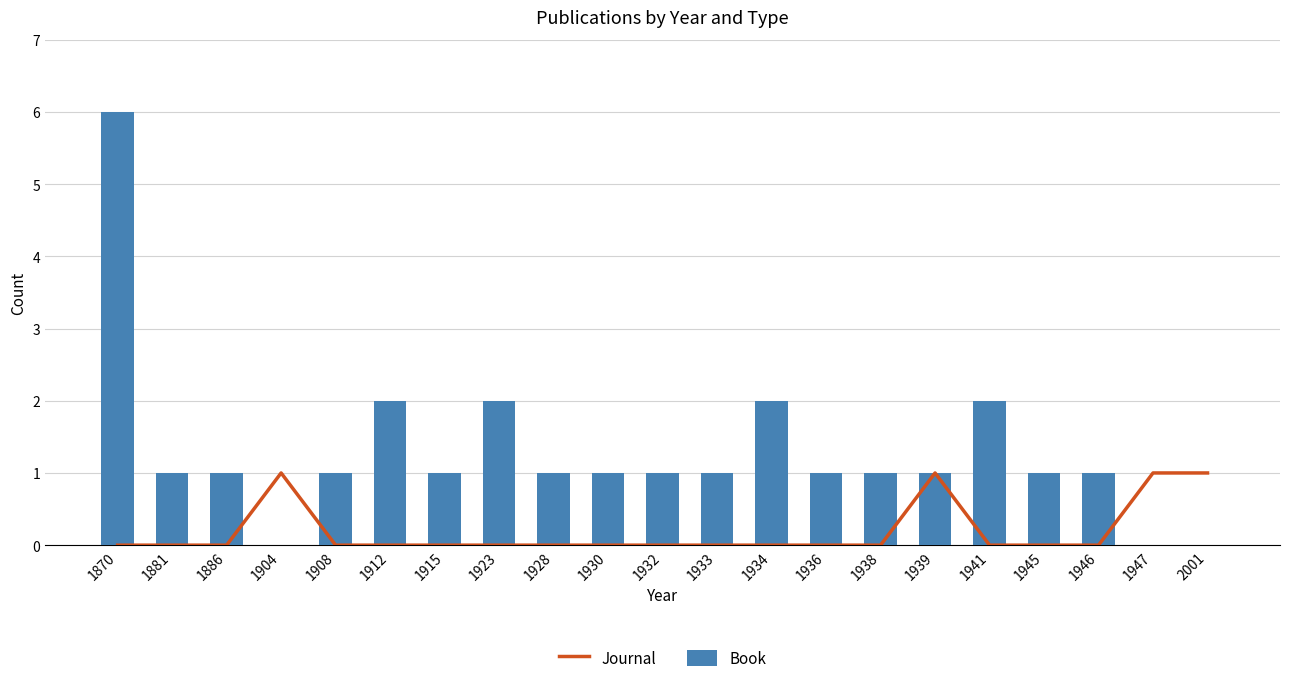

What is the difference between the maximum and minimum values in the Journal series?

1